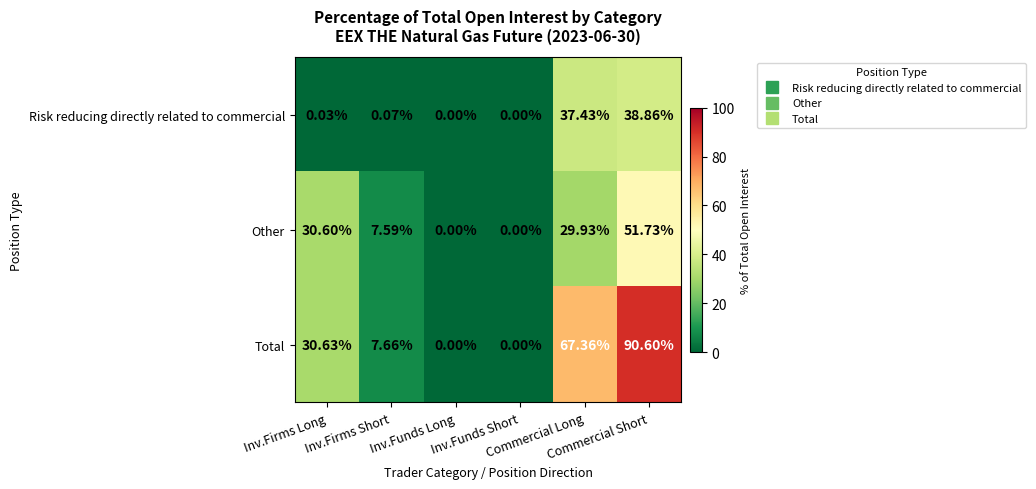

Which series has the largest total across all categories?

Total